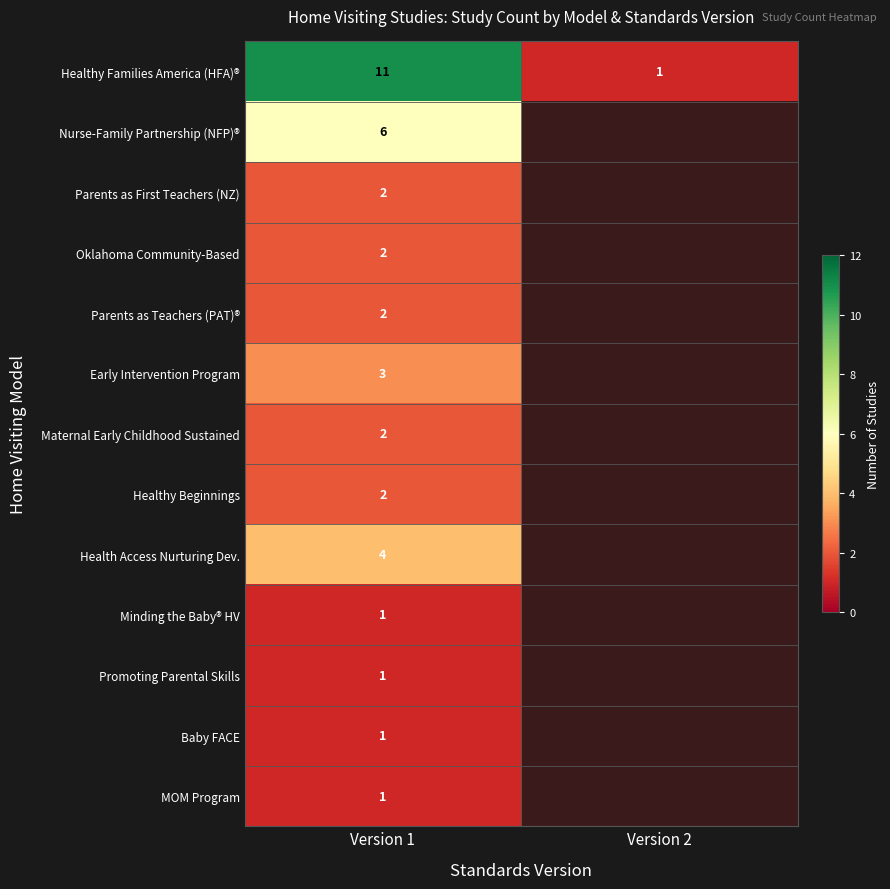

Which label corresponds to the largest value in the chart?

Version 1